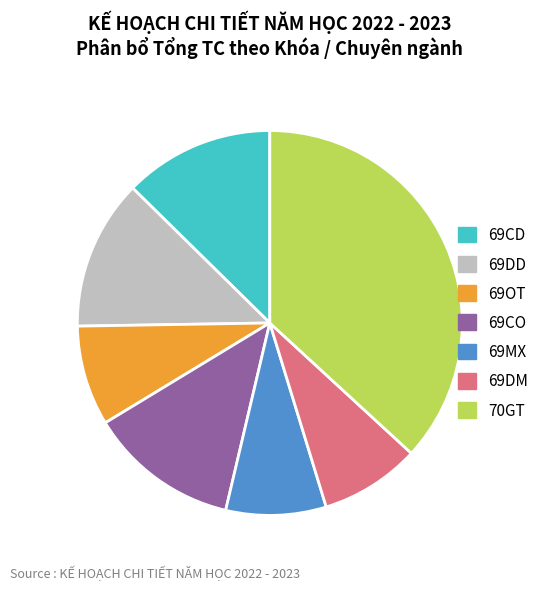

Which slice is the largest?

70GT